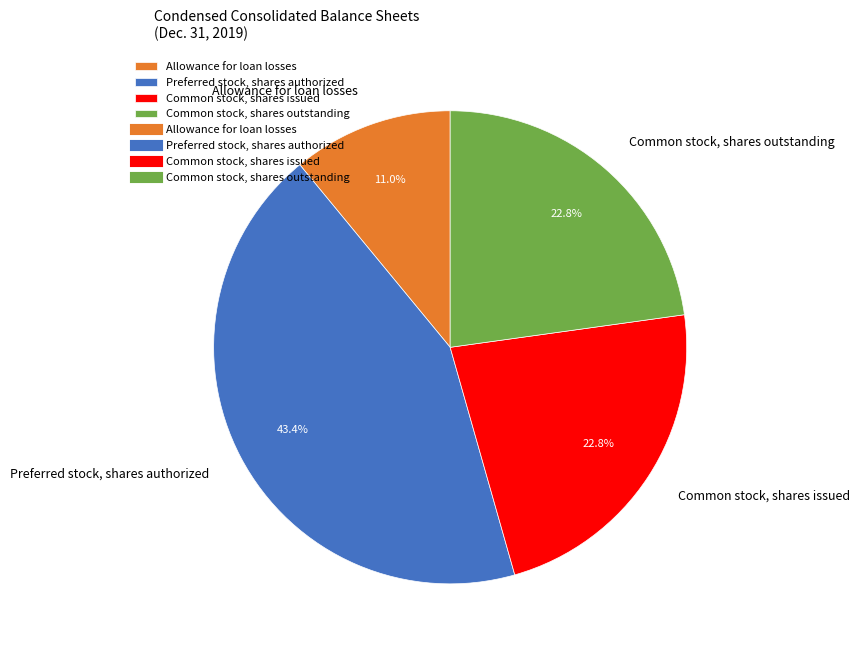

Which has a higher value, Preferred stock, shares authorized or Common stock, shares issued?

Preferred stock, shares authorized